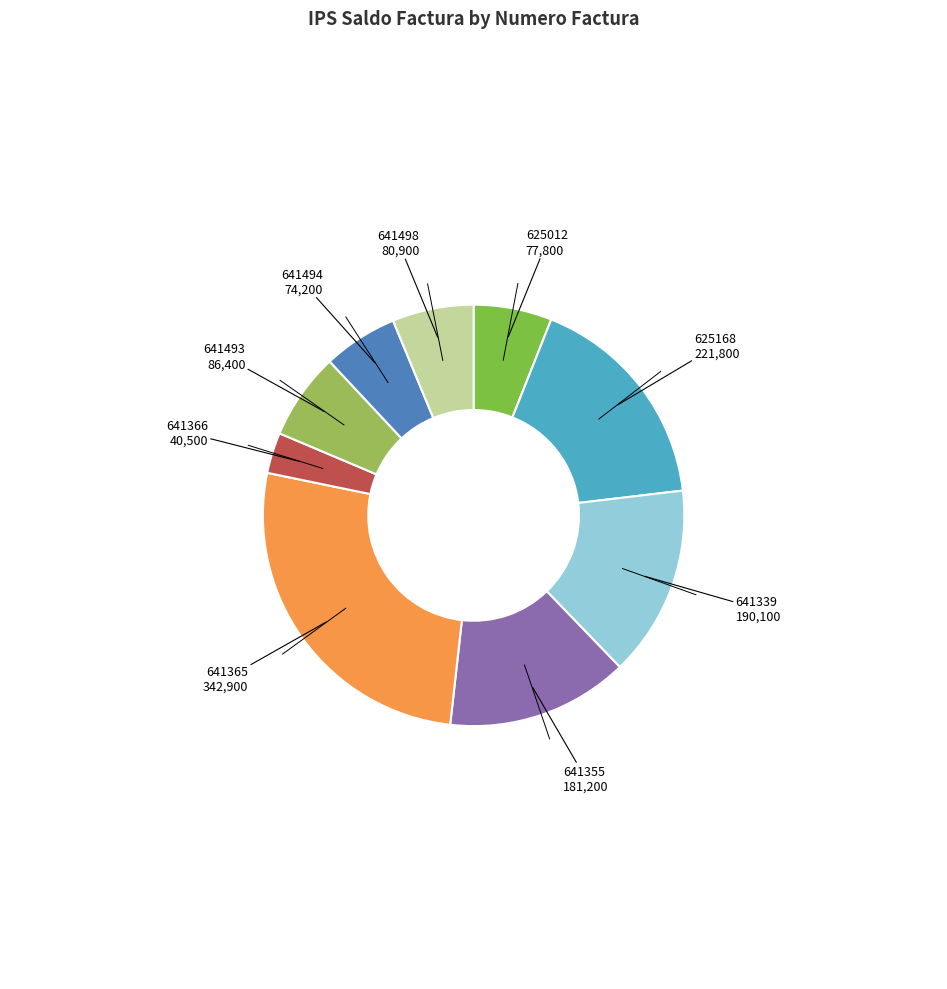

Count the number of slices in the pie.

9